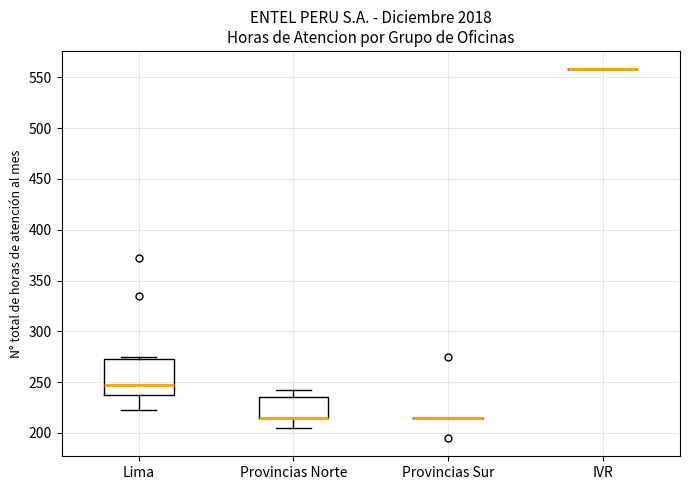

Reading left to right, read every box against the y-axis: the position of its median line, the range the box covers, and the ends of its whiskers. The values are not printed on the chart, so give them approximately, as read against the axis.

Lima: median 250, box 240 to 275, whiskers 225 to 275 (just above the box's upper edge)
Provincias Norte: median 215 (drawn on the box's lower edge), box 215 to 235, whiskers 205 to 245
Provincias Sur: box collapsed to a line at 215, whiskers 215 to 215
IVR: box collapsed to a line at 560, whiskers 560 to 560